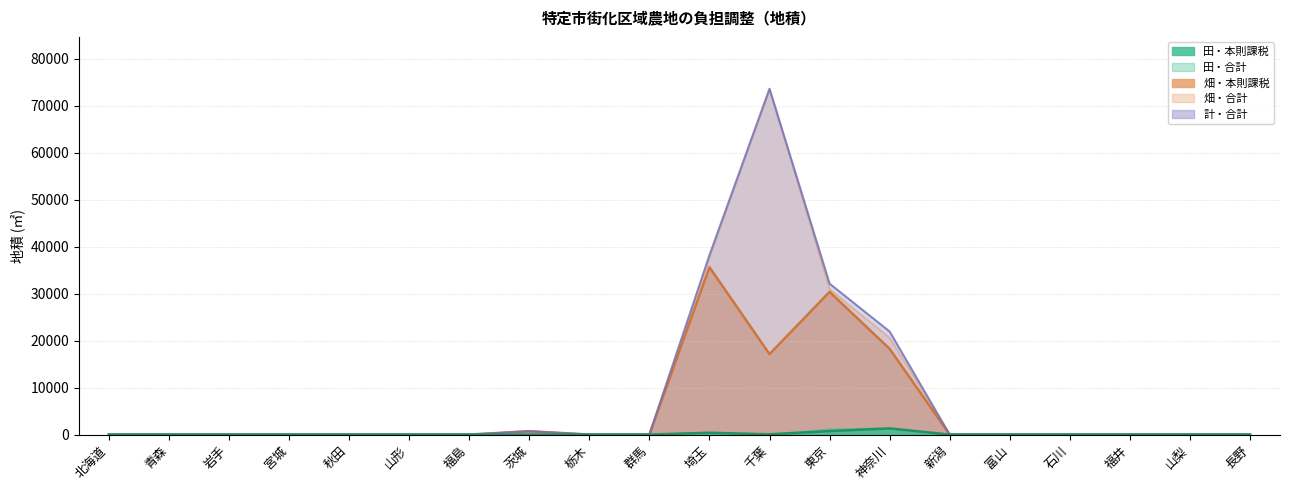

What are all the series names shown in the legend?

田・本則課税, 田・合計, 畑・本則課税, 畑・合計, 計・合計